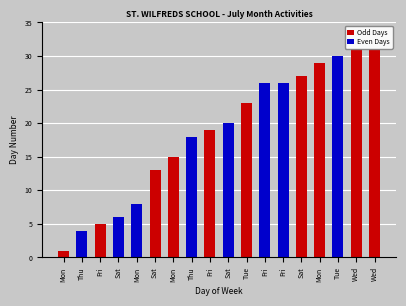

What is the approximate value of Even Days at Fri, to the nearest 10?

30